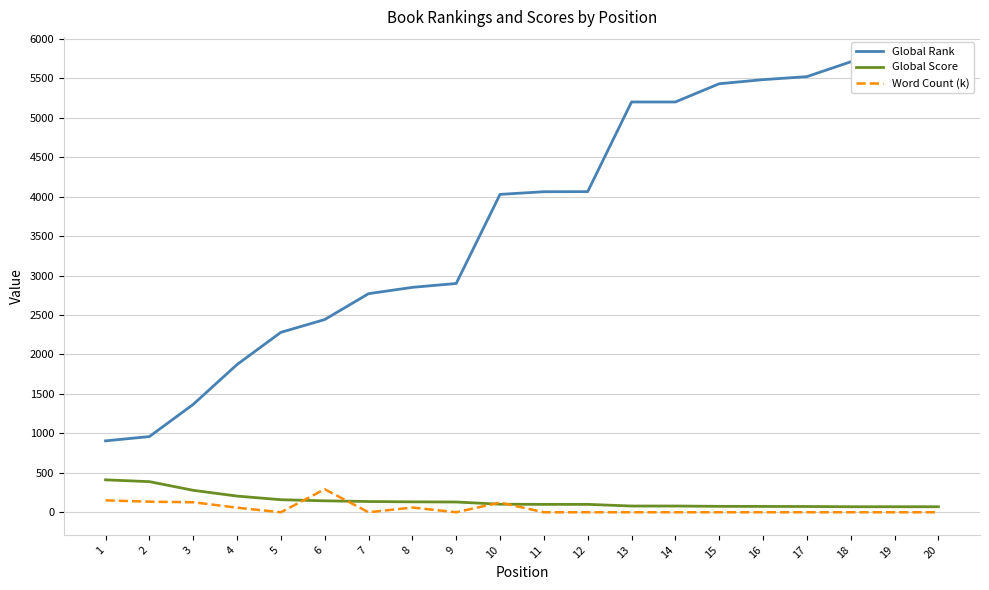

What is the total value across all series at 10?

4253